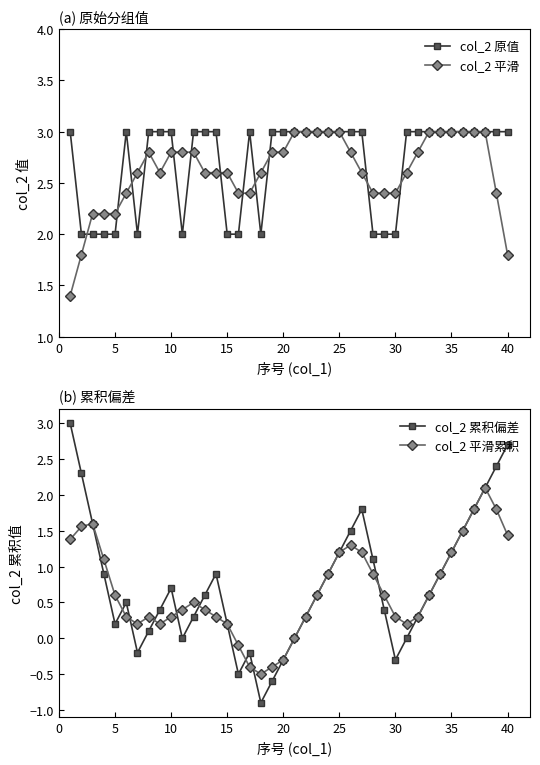

What is the maximum value for col_2 平滑?

3.0